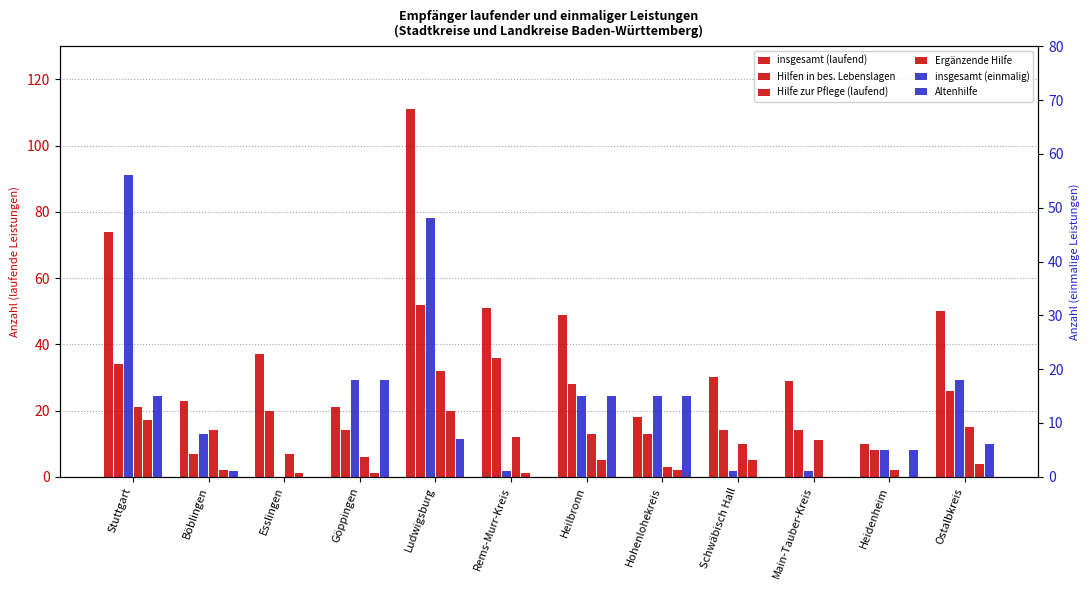

Which series changed the most between Göppingen and Hohenlohekreis?

insgesamt (laufend)